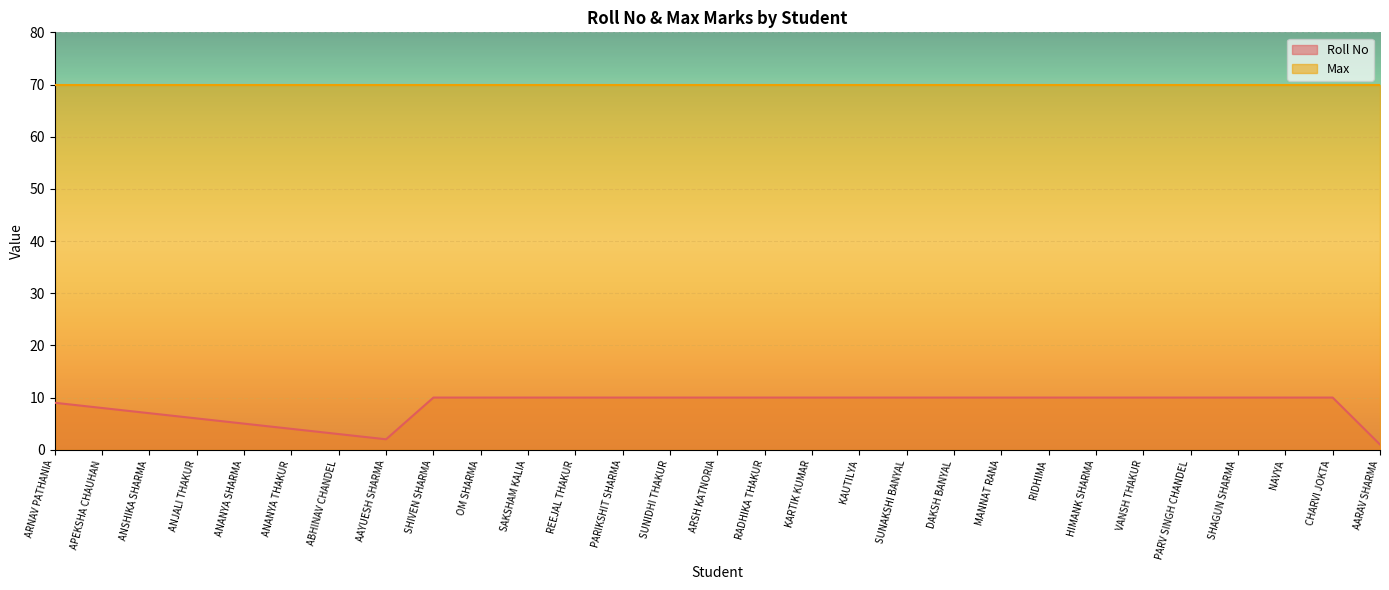

Rank the categories by value from lowest to highest.

AARAV SHARMA, AAYUESH SHARMA, ABHINAV CHANDEL, ANANYA THAKUR, ANANYA SHARMA, ANJALI THAKUR, ANSHIKA SHARMA, APEKSHA CHAUHAN, ARNAV PATHANIA, SHIVEN SHARMA, OM SHARMA, SAKSHAM KALIA, REEJAL THAKUR, PARIKSHIT SHARMA, SUNIDHI THAKUR, ARSH KATNORIA, RADHIKA THAKUR, KARTIK KUMAR, KAUTILYA, SUNAKSHI BANYAL, DAKSH BANYAL, MANNAT RANA, RIDHIMA, HIMANK SHARMA, VANSH THAKUR, PARV SINGH CHANDEL, SHAGUN SHARMA, NAVYA, CHARVI JOKTA